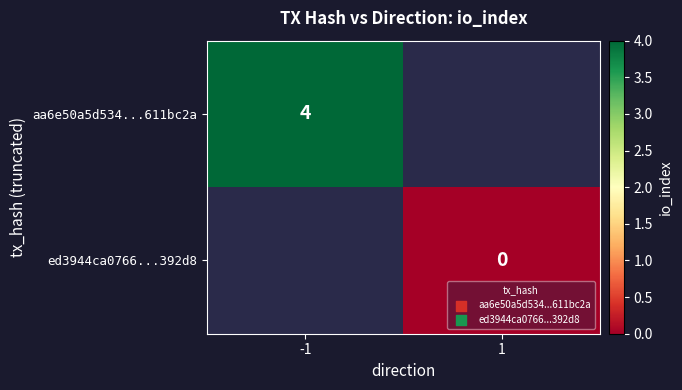

The aa6e50a5d534...611bc2a series shows 4 at -1. True or false?

True